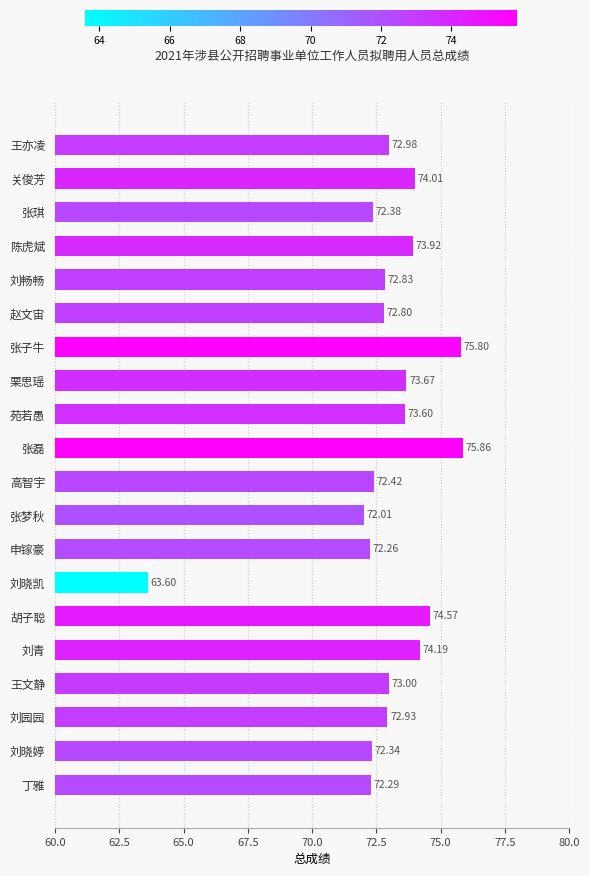

What is the average value?

72.9